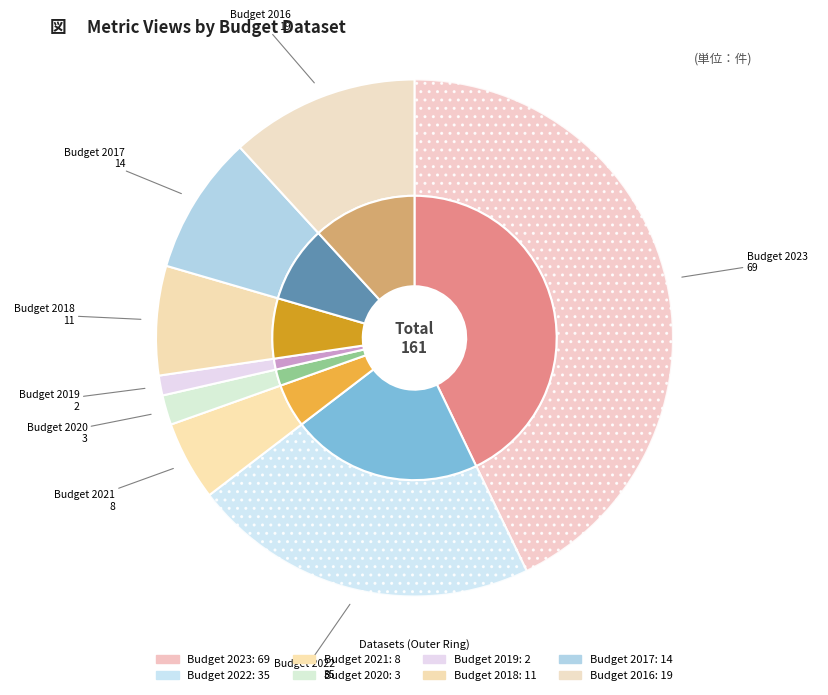

Which has a higher value, Budget 2017 or Budget 2022?

Budget 2022